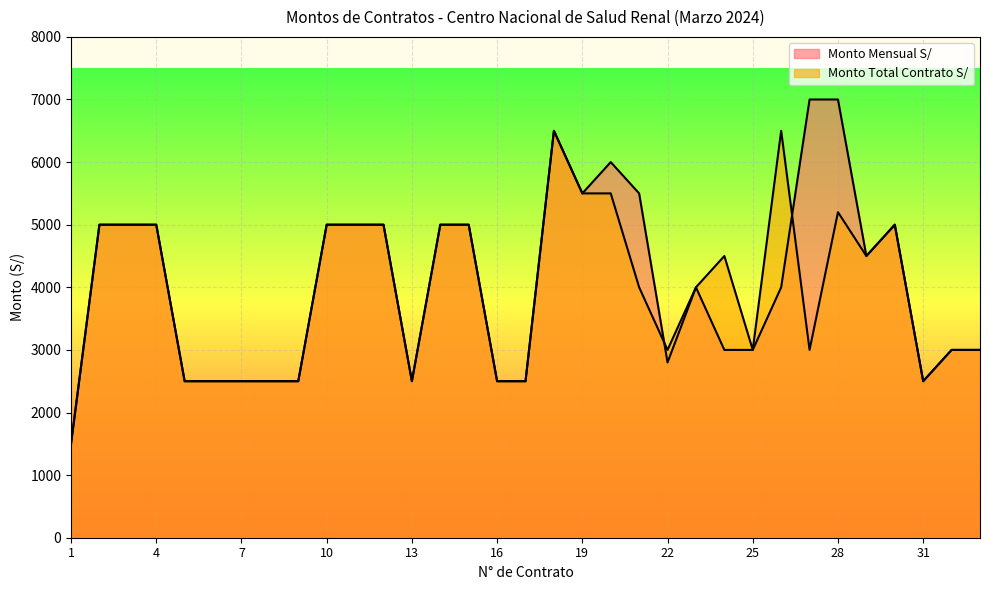

The value of Monto Mensual S/ at 6 is 4228. True or false?

False